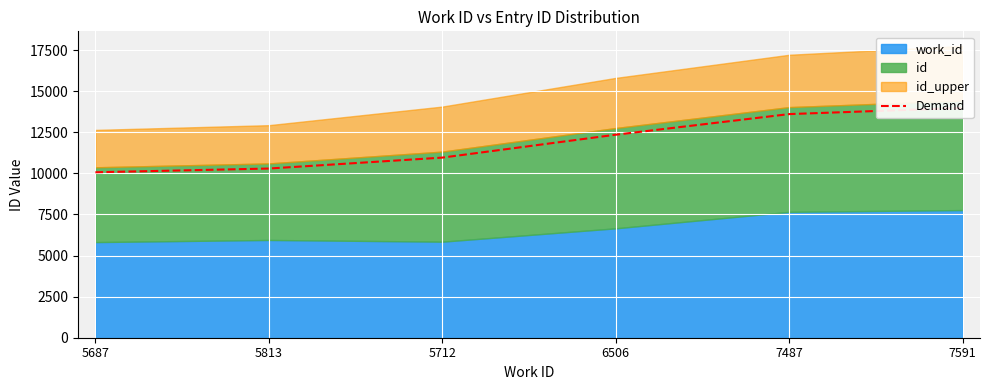

Reading right to left, transcribe all the data shown in this chart.

7591=13977.8	7487=13602.9	6506=12348.8	5712=10956.1	5813=10291.1	5687=10063.3